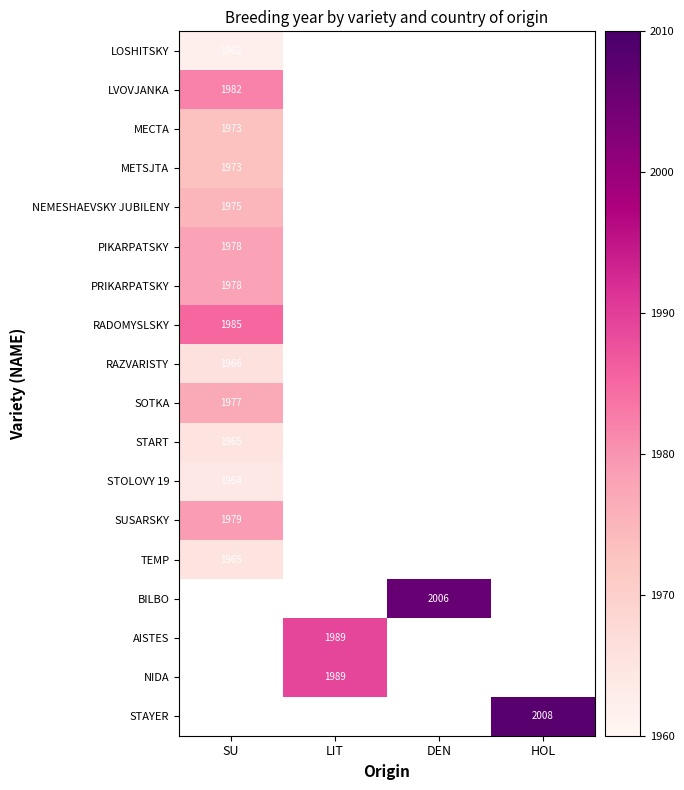

Which has a higher value, LIT or HOL?

HOL